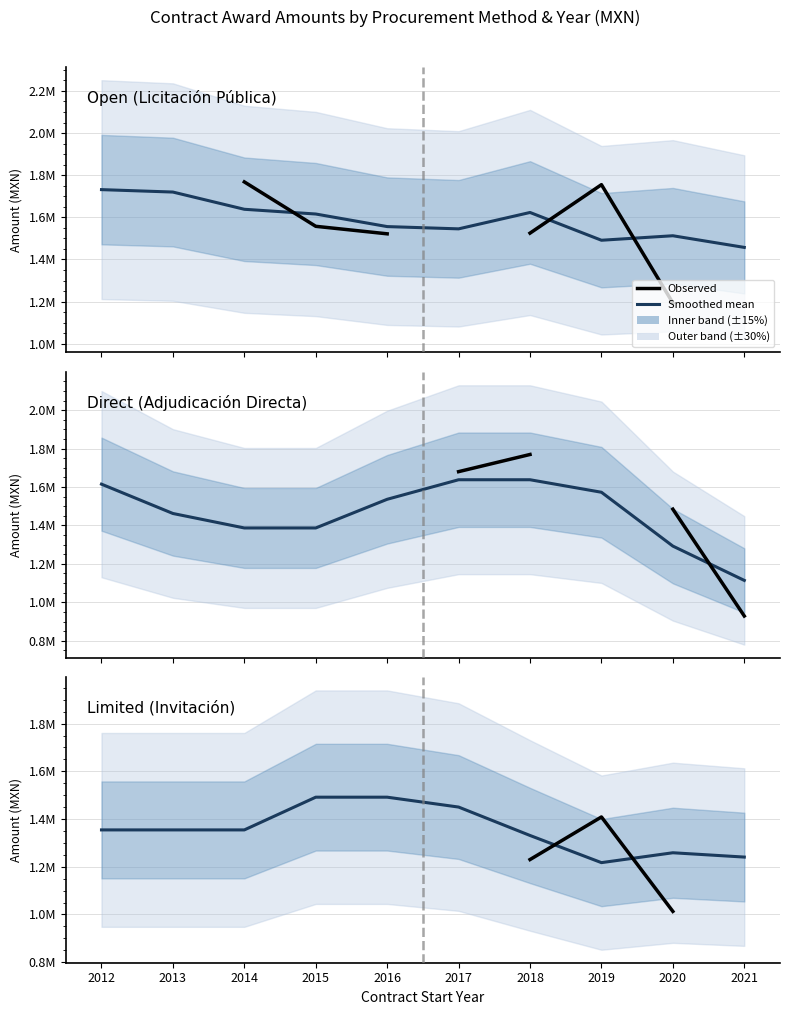

How many times do direct (smoothed) and direct cross each other?

1